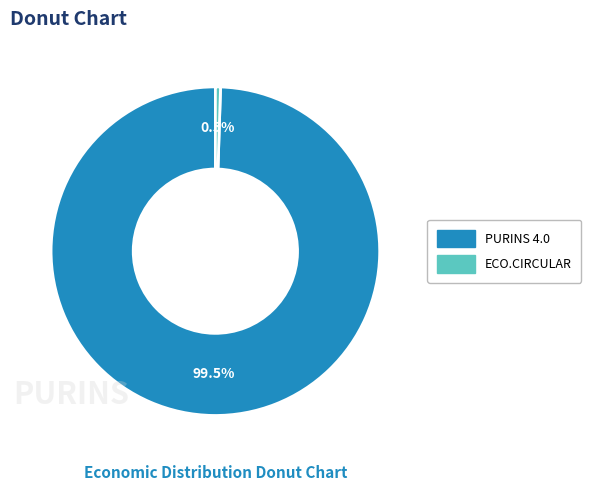

To the nearest percent, what is the average slice percentage?

50%